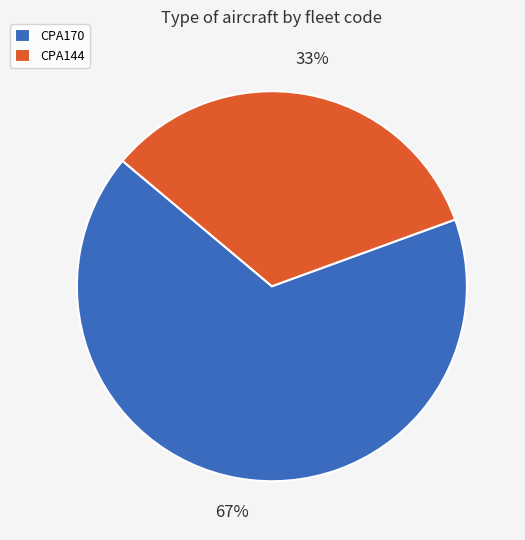

Does CPA144 account for over 50% of the chart?

No